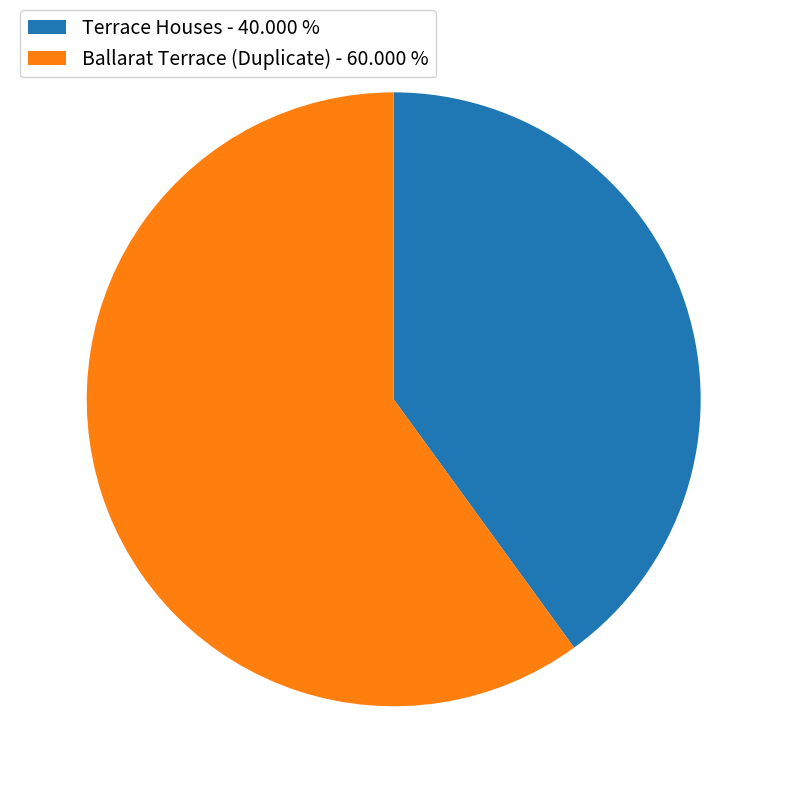

Is there a majority slice in this chart?

Yes